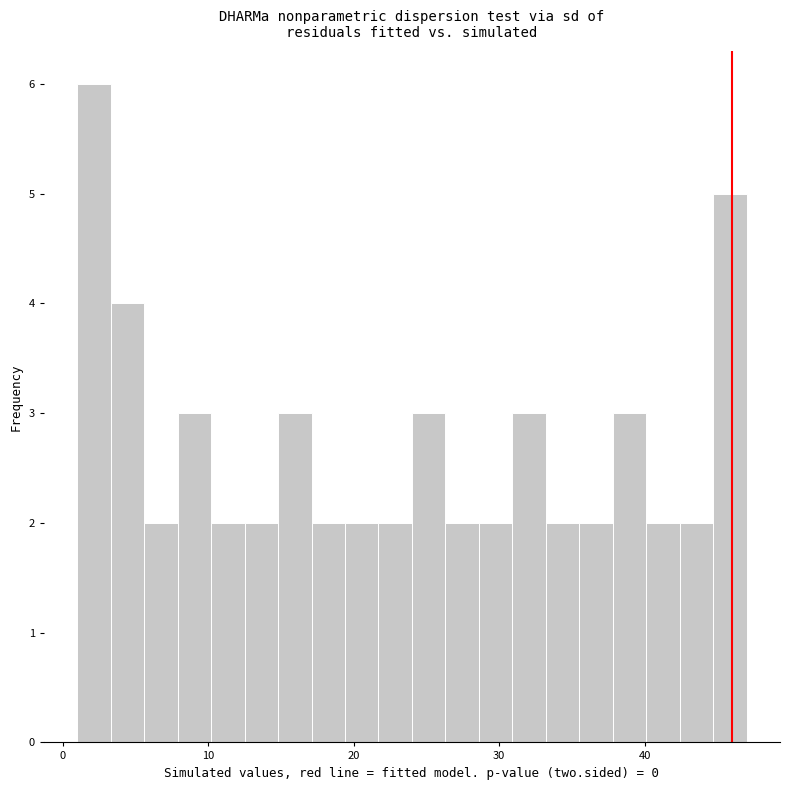

Around what value on the x-axis is the tallest bar? Give the approximate position of its centre, as read against the axis.

2